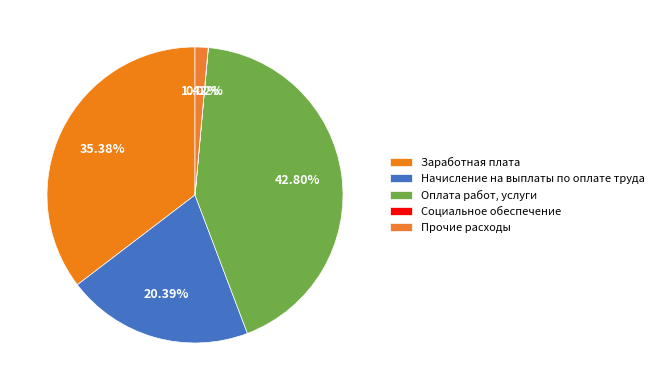

How many slices are in this pie chart?

5